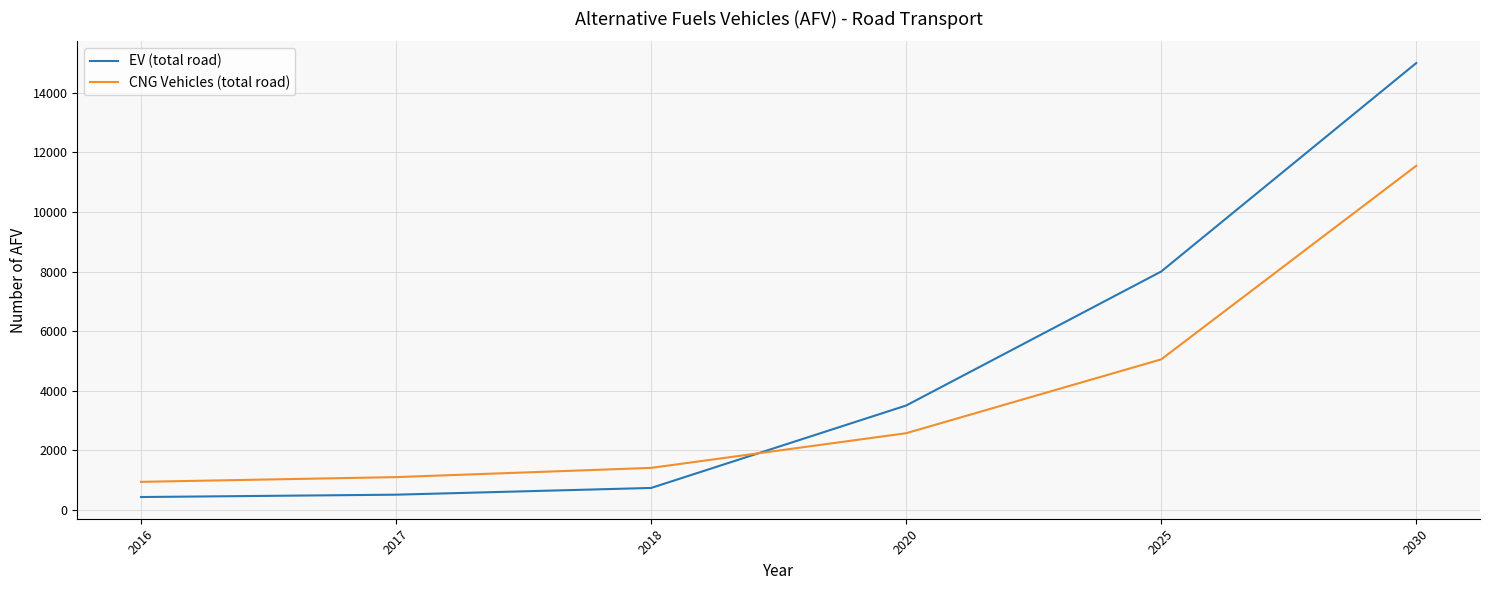

How many lines are shown in the chart?

2